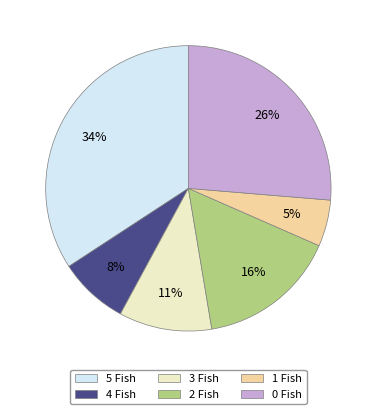

Is the sum of 3 Fish and 0 Fish greater than half?

No